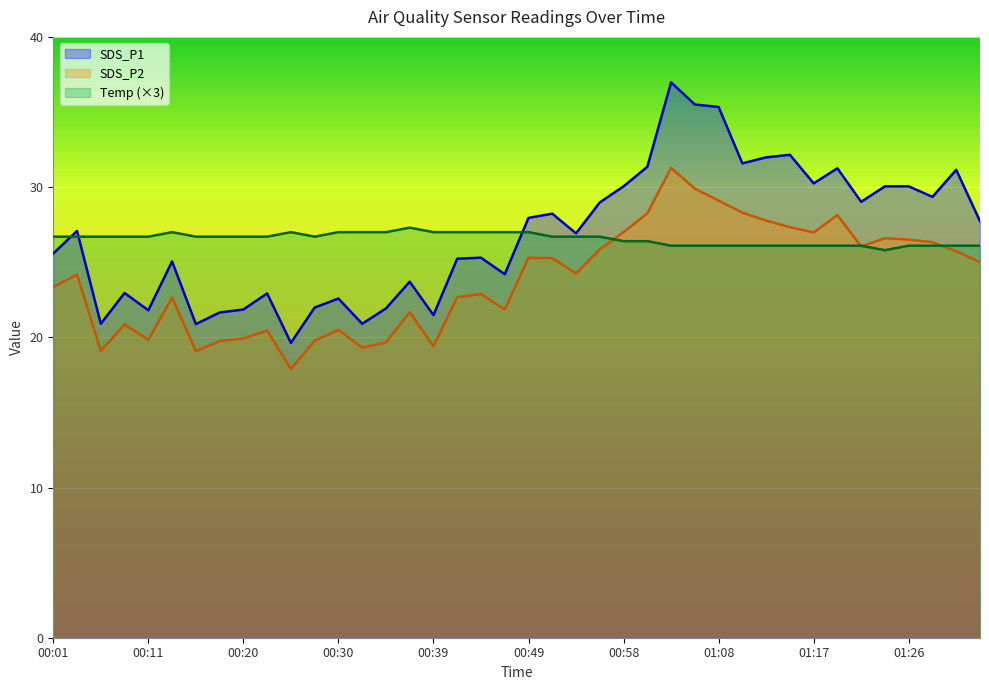

What is the sum of the SDS_P2 values at 00:23 and 01:31?

46.2